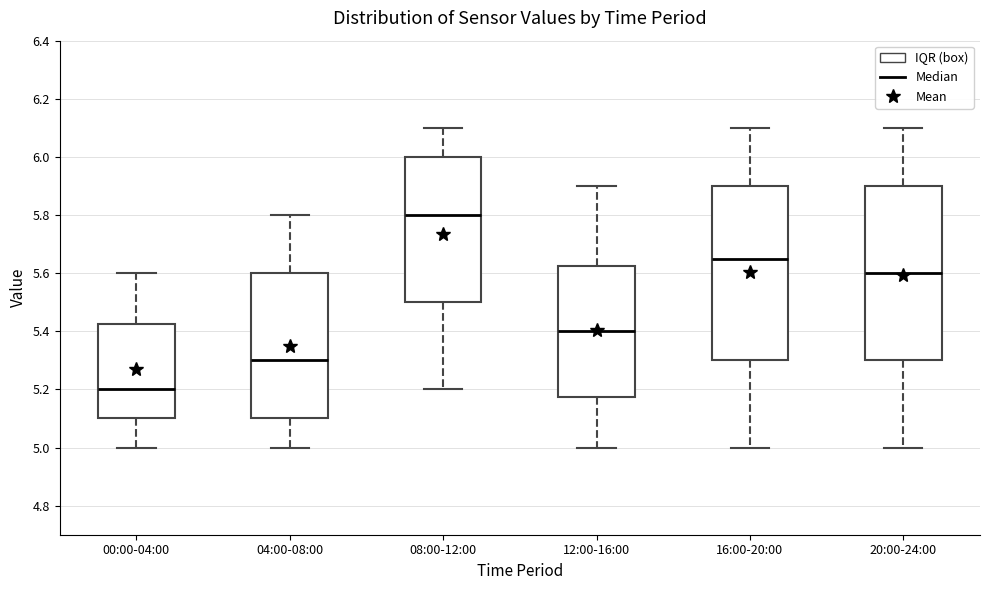

Which box's median line is the highest?

08:00-12:00